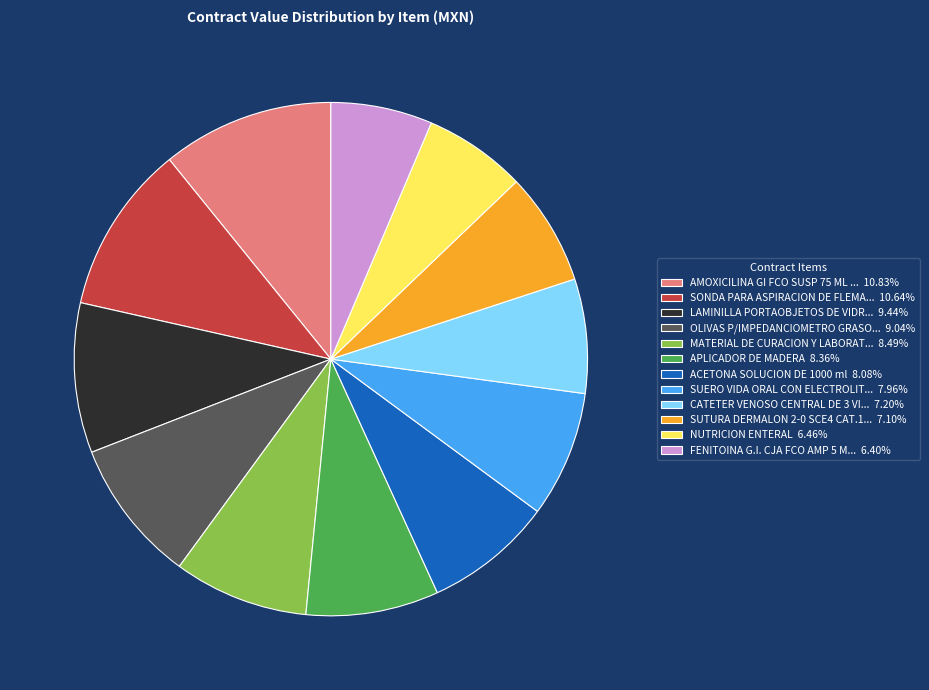

Is there a majority slice in this chart?

No